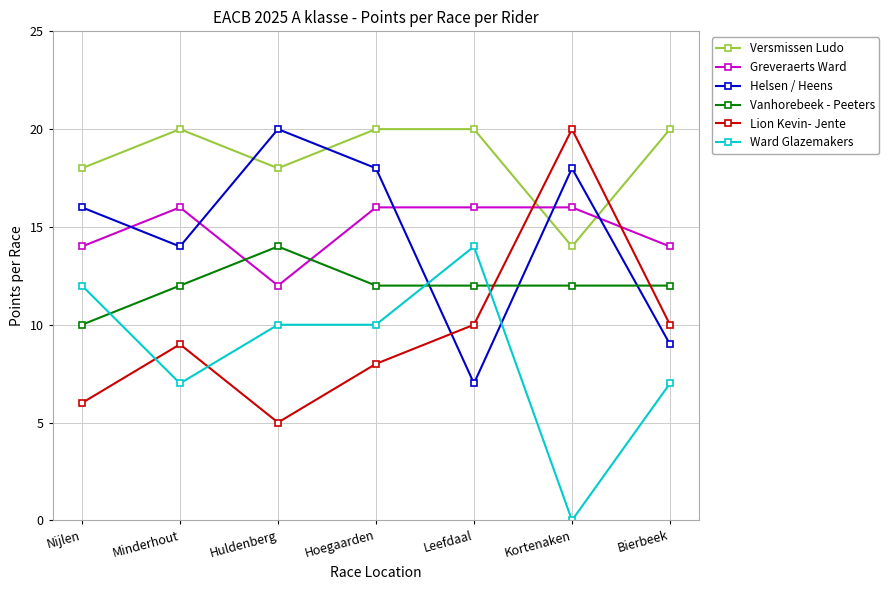

What is the difference between the second highest and minimum values in the Vanhorebeek - Peeters series?

2